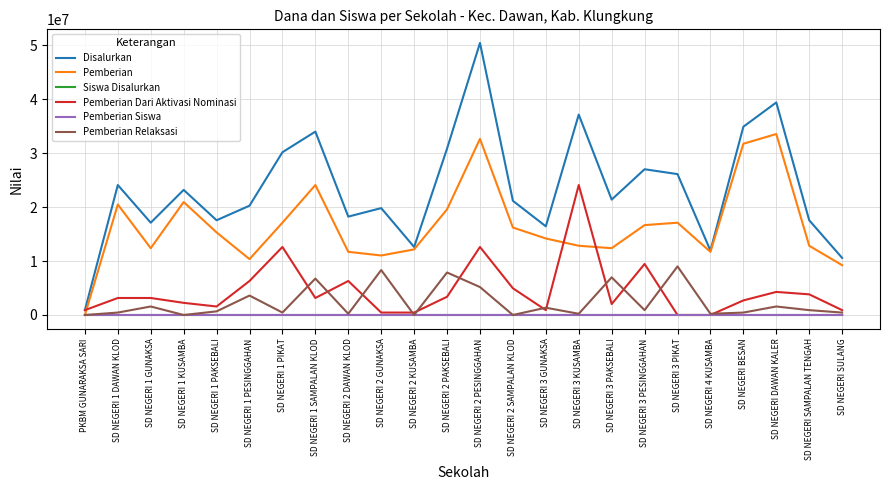

At which category does the chart reach its peak across all series?

SD NEGERI 2 PESINGGAHAN